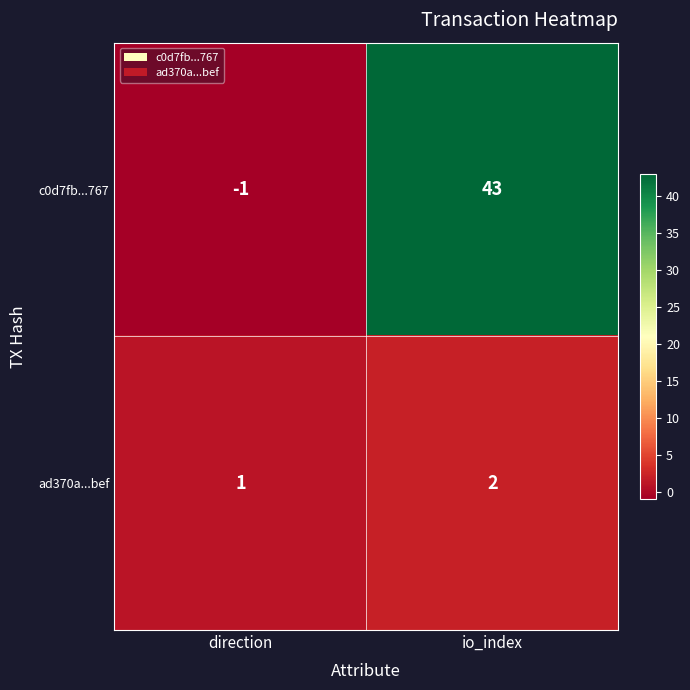

Reading left to right, transcribe all the data shown in this chart.

c0d7fb...767: -1	43
ad370a...bef: 1	2